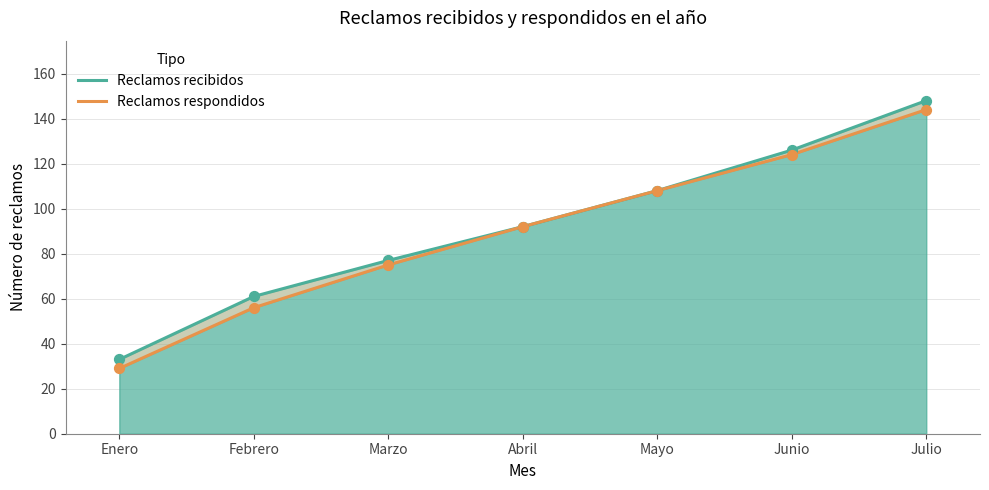

Which series has the widest spread of Y values?

Reclamos recibidos